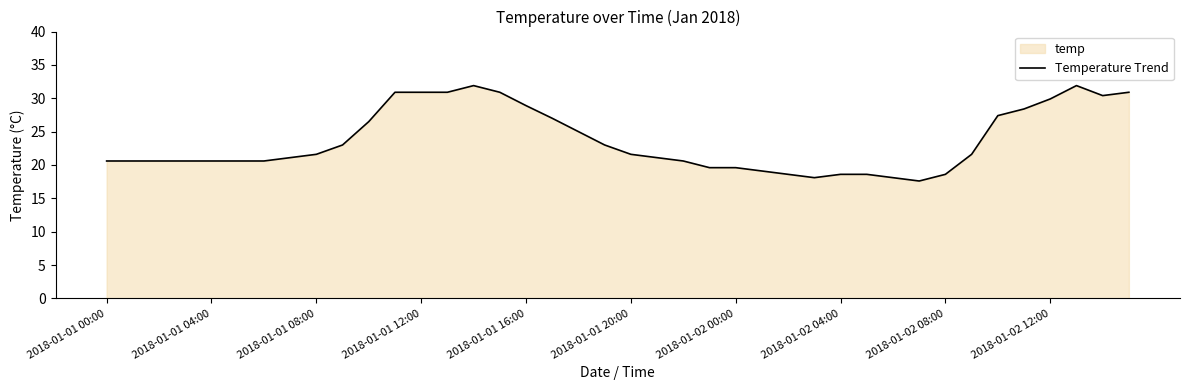

Where is the first local minimum?

27